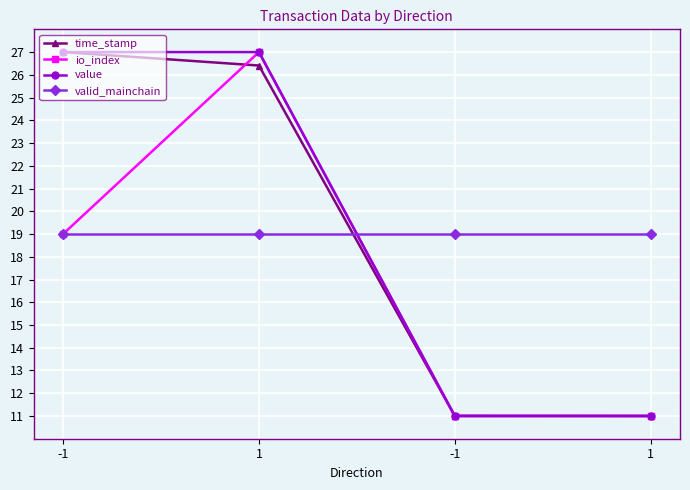

Where is valid_mainchain nearest to the value 19?

-1